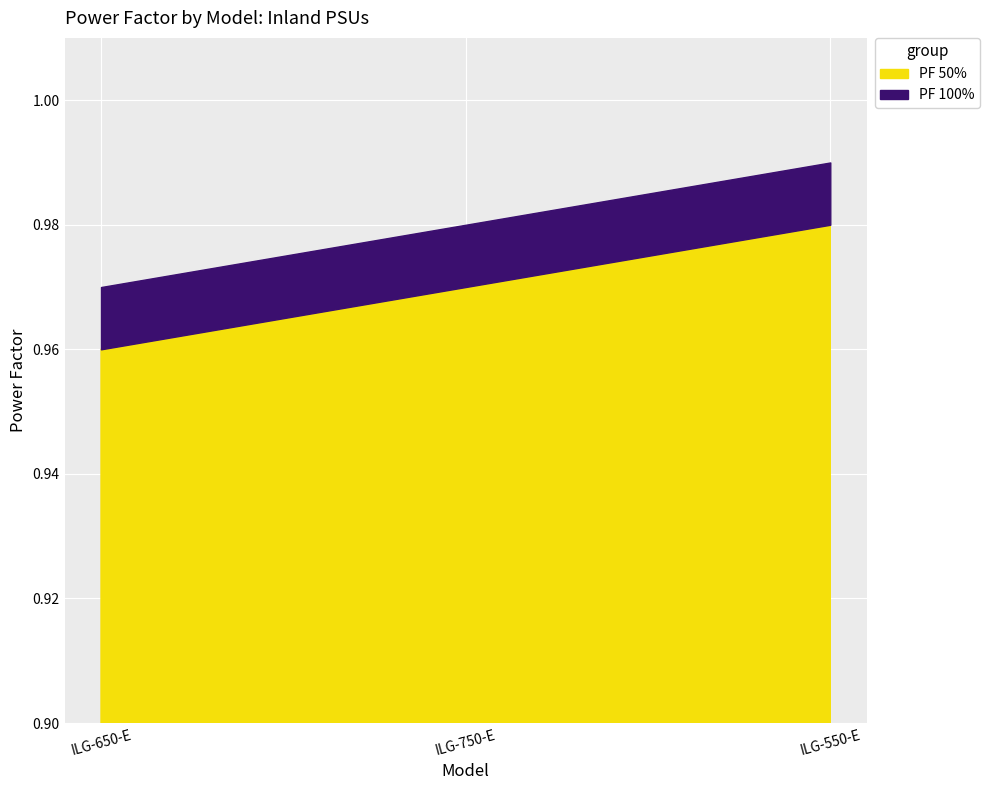

True or false: PF 50% has a value of 0.3 at ILG-650-E.

False